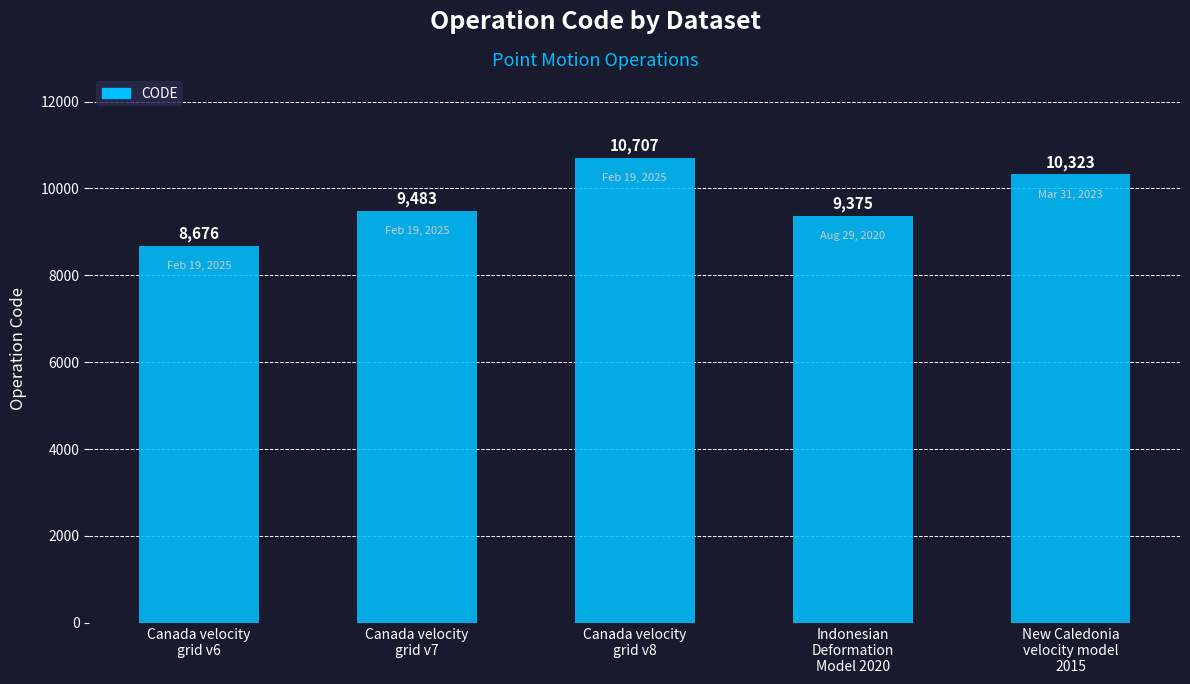

List the labels in order of value, smallest first.

Canada velocity
grid v6, Indonesian
Deformation
Model 2020, Canada velocity
grid v7, New Caledonia
velocity model
2015, Canada velocity
grid v8